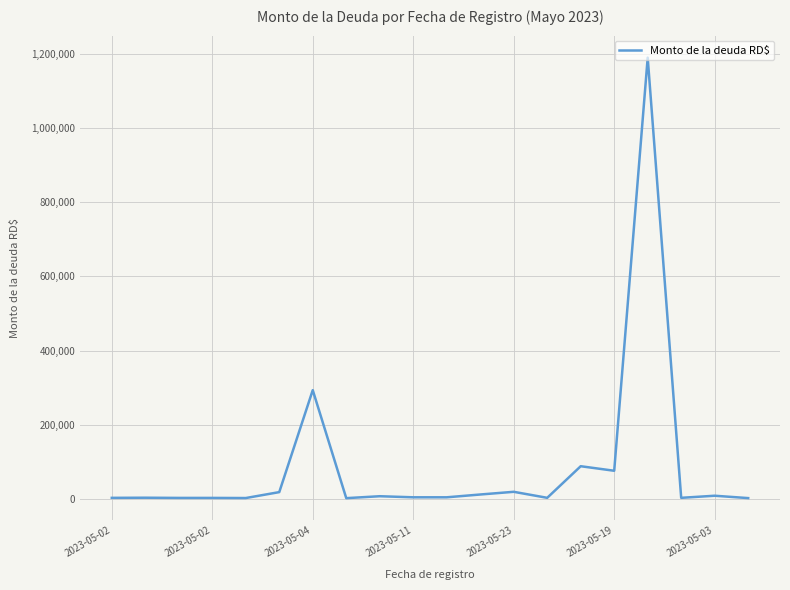

Is this an area chart (filled region under the line)?

No